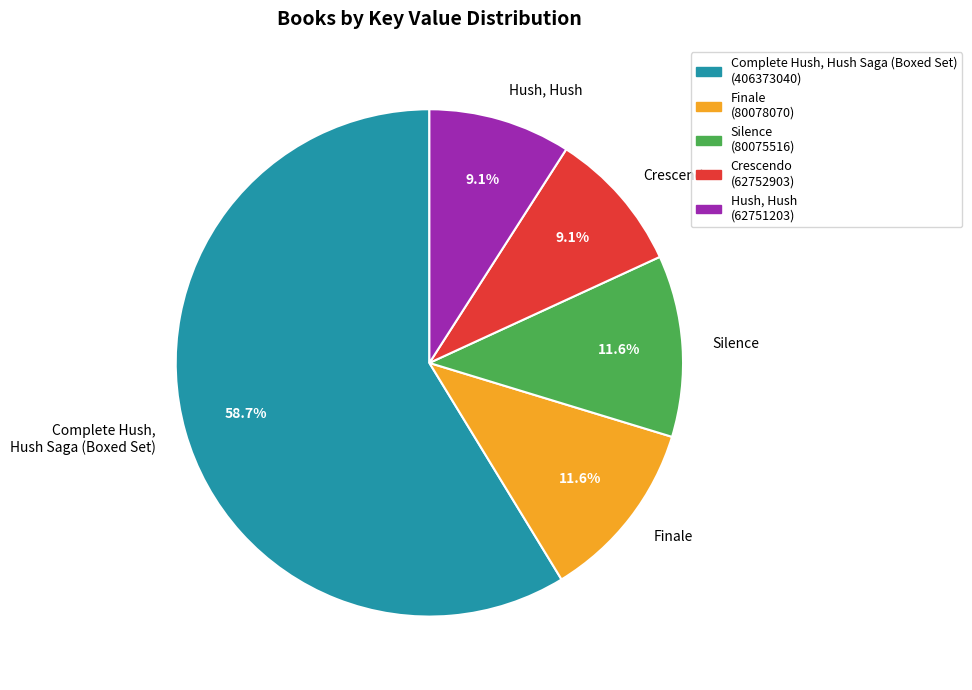

Is it true that Finale is 12% of the pie?

True